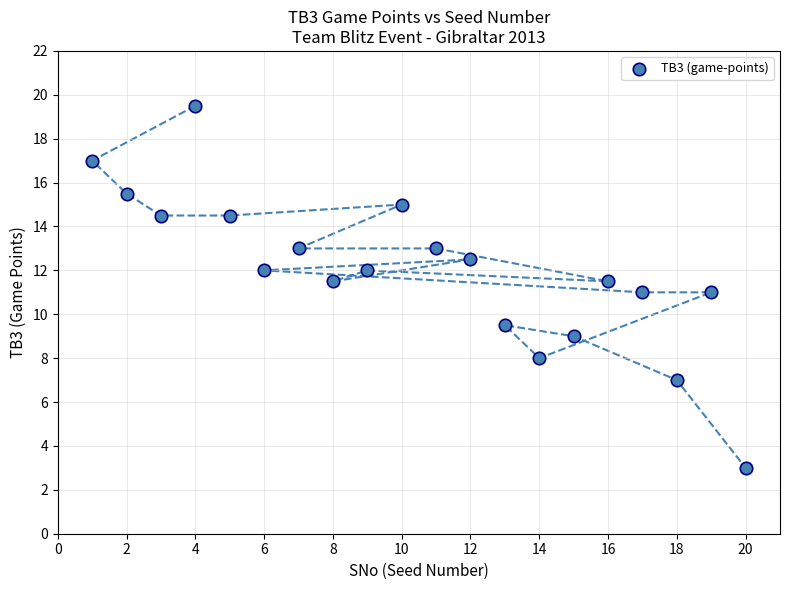

What is the range of Y values (max minus min)?

16.5